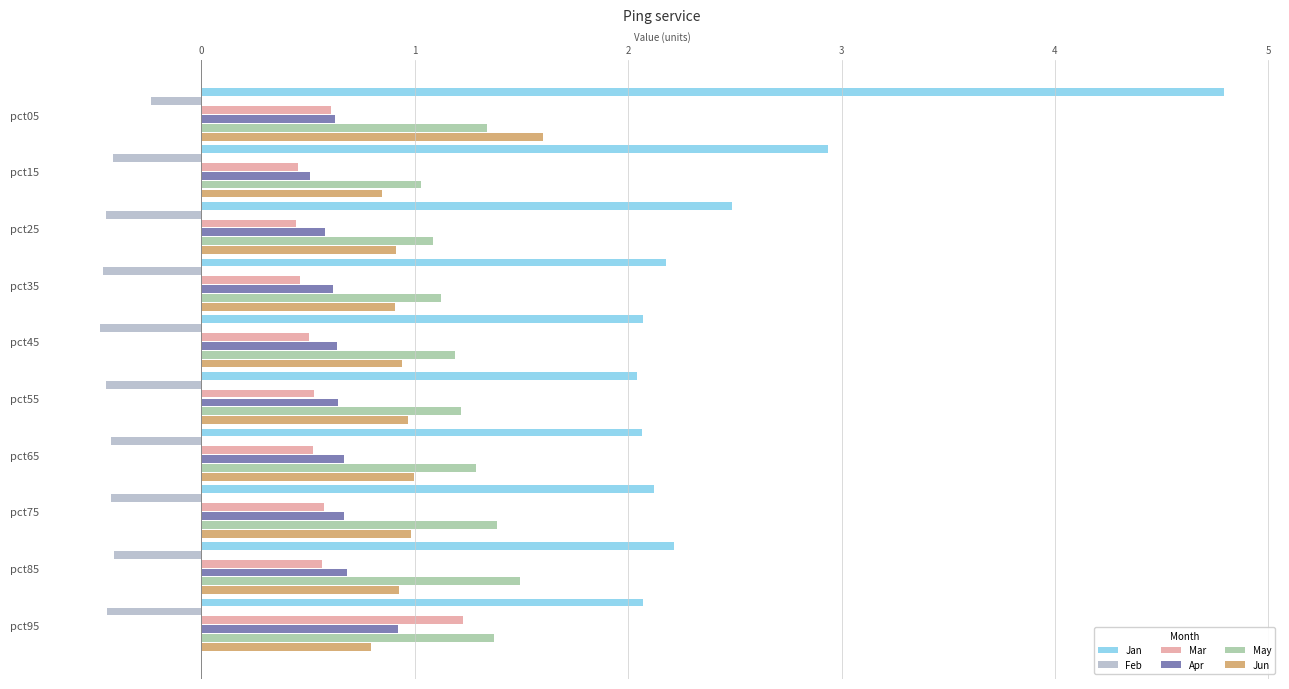

What is the approximate value of Apr at pct45?

0.6